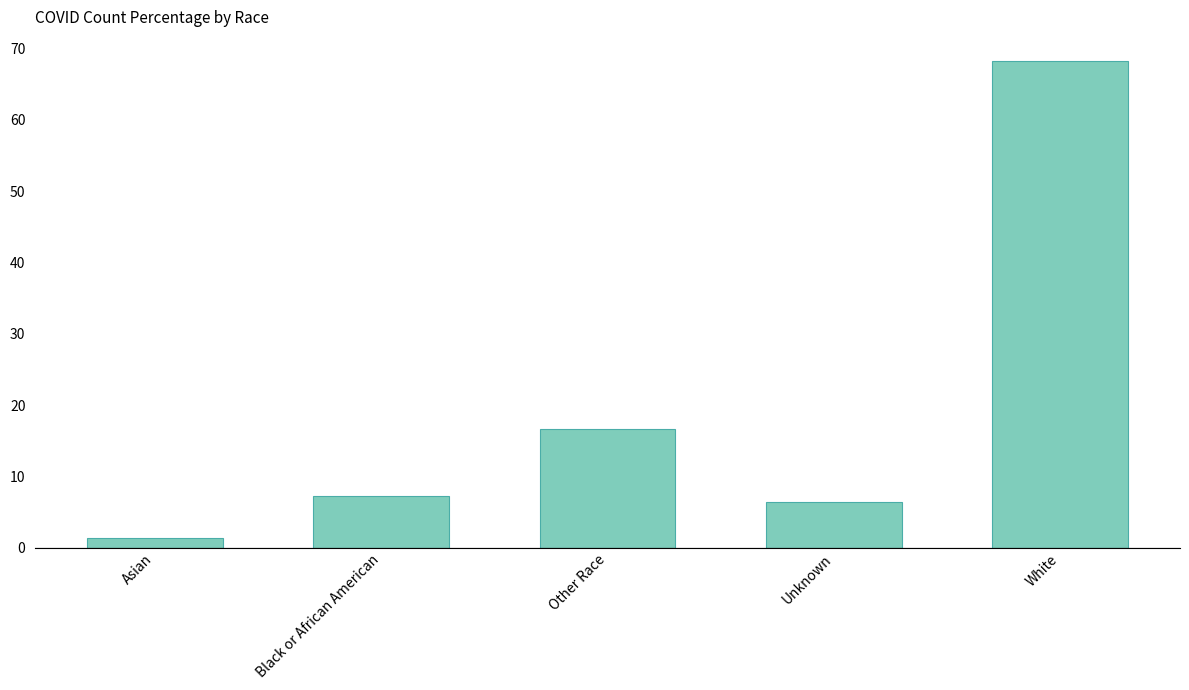

Rank the categories by value from lowest to highest.

Asian, Unknown, Black or African American, Other Race, White